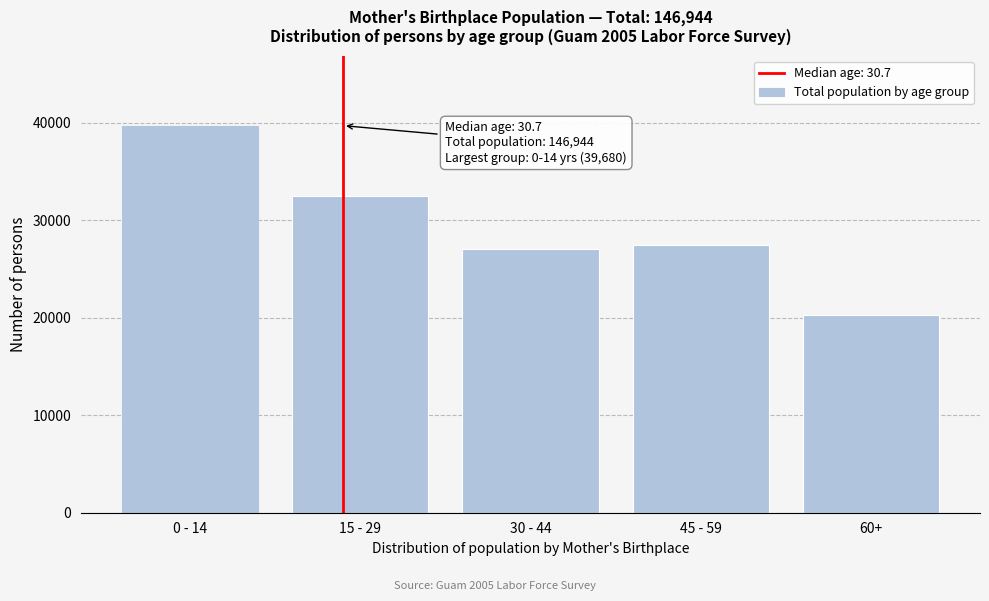

Reading left to right, what are all the values shown in this chart?

0 - 14=39680	15 - 29=32512	30 - 44=27072	45 - 59=27456	60+=20224